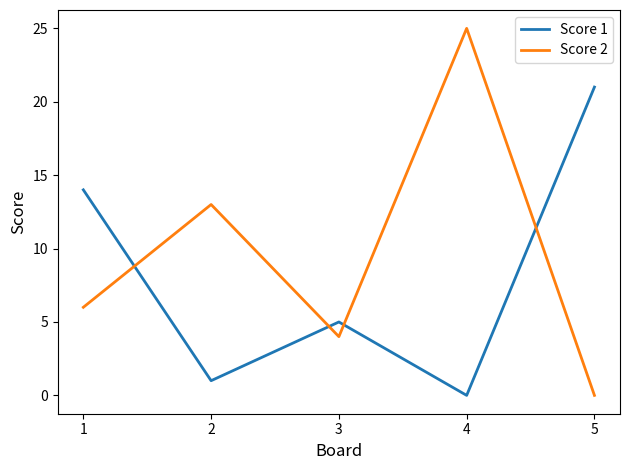

Reading left to right, transcribe all the data shown in this chart.

Score 1: 14	1	5	0	21
Score 2: 6	13	4	25	0